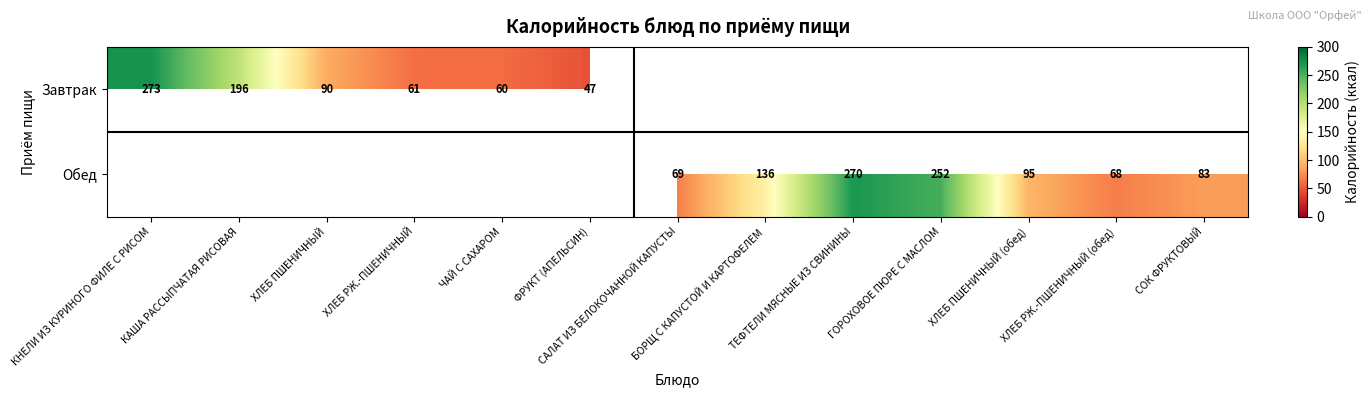

The value of Завтрак at ЧАЙ С САХАРОМ is 60. True or false?

True